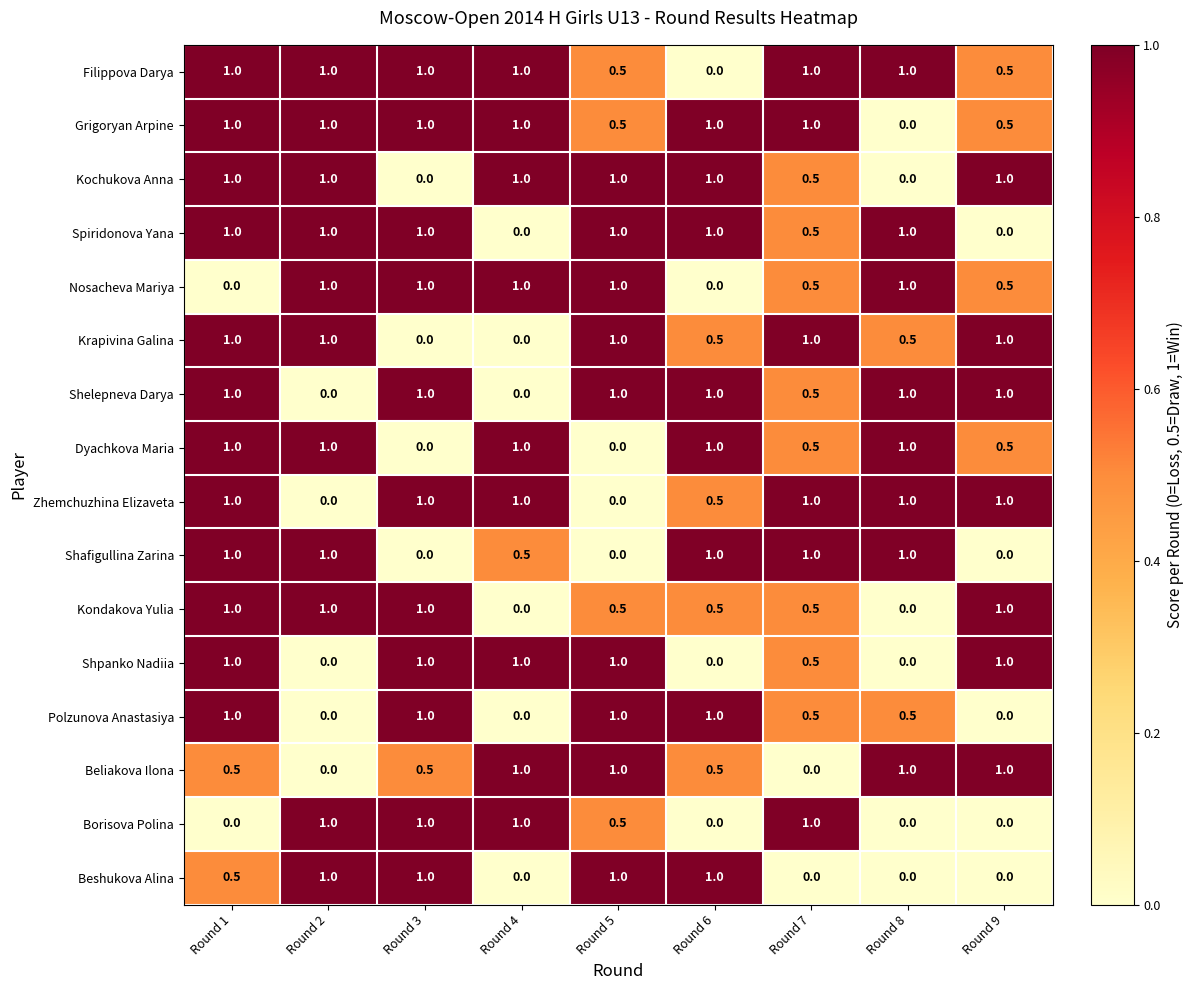

The Kondakova Yulia series shows 1.0 at Round 2. True or false?

True